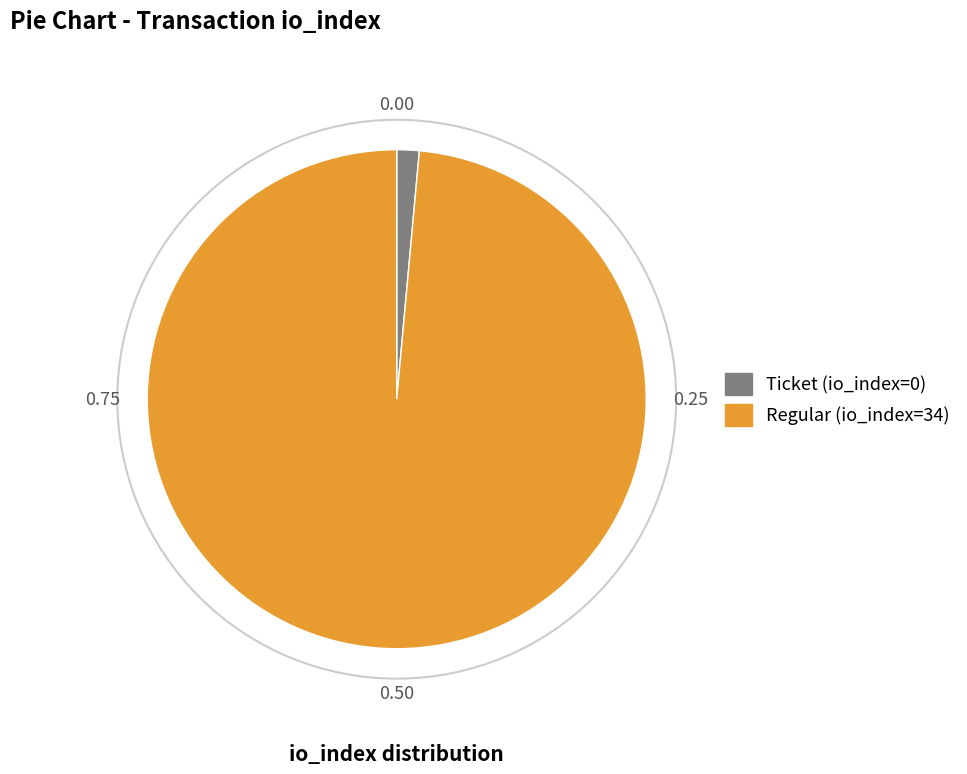

True or false: Regular (io_index=34) accounts for 86% of the total.

False